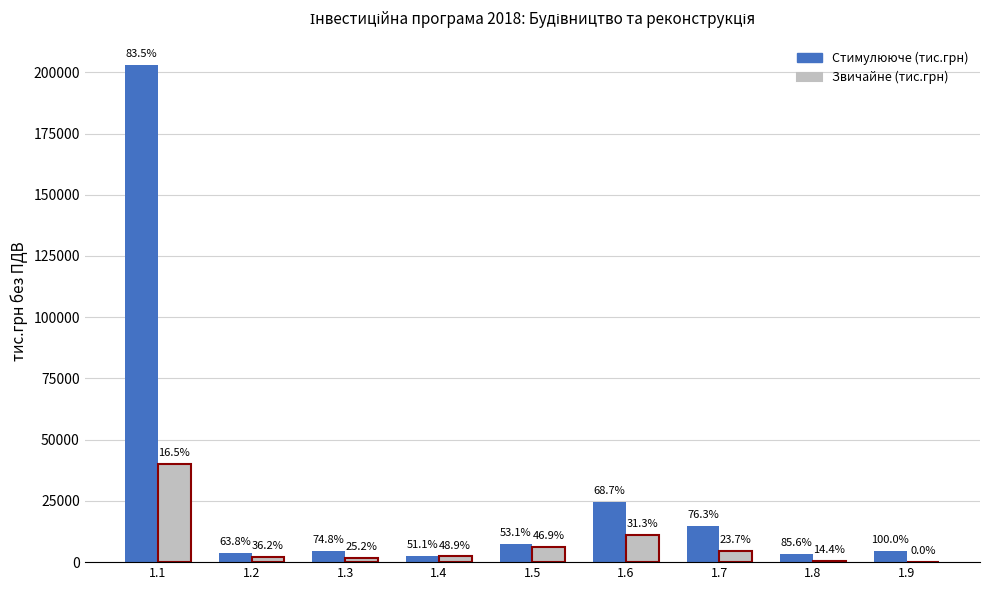

What are all the series names shown in the legend?

Стимулююче (тис.грн), Звичайне (тис.грн)